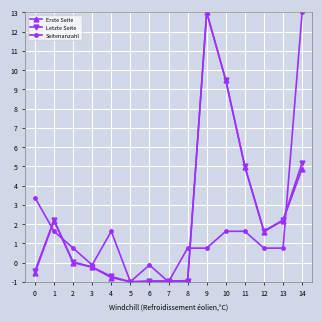

What is the lowest value of the Erste Seite series?

-1.0